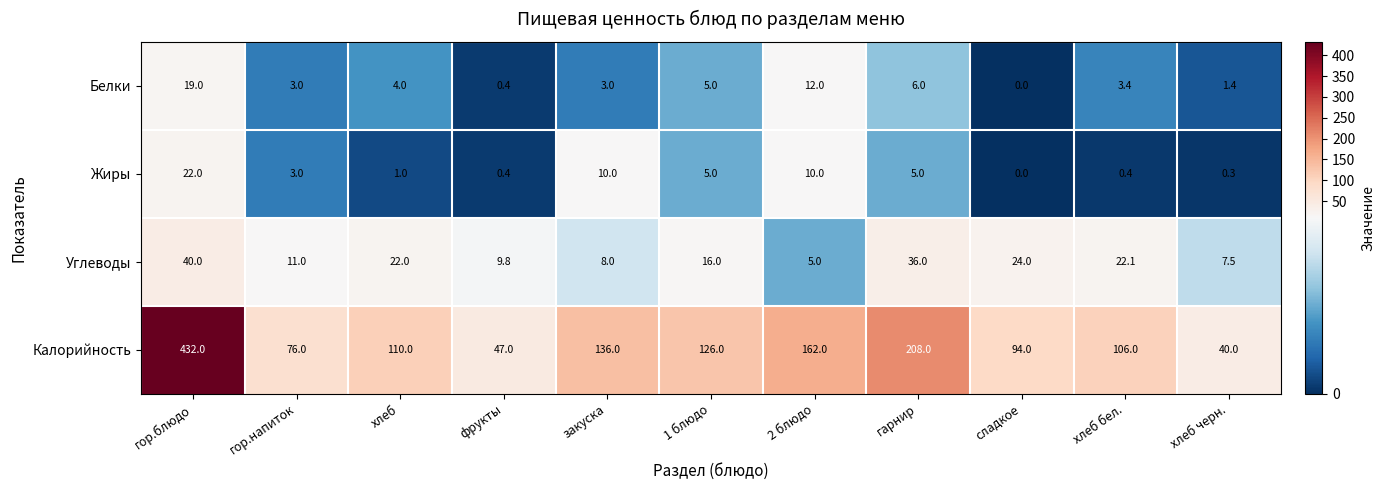

Is it true that Калорийность equals 92.3 at гор.блюдо?

False